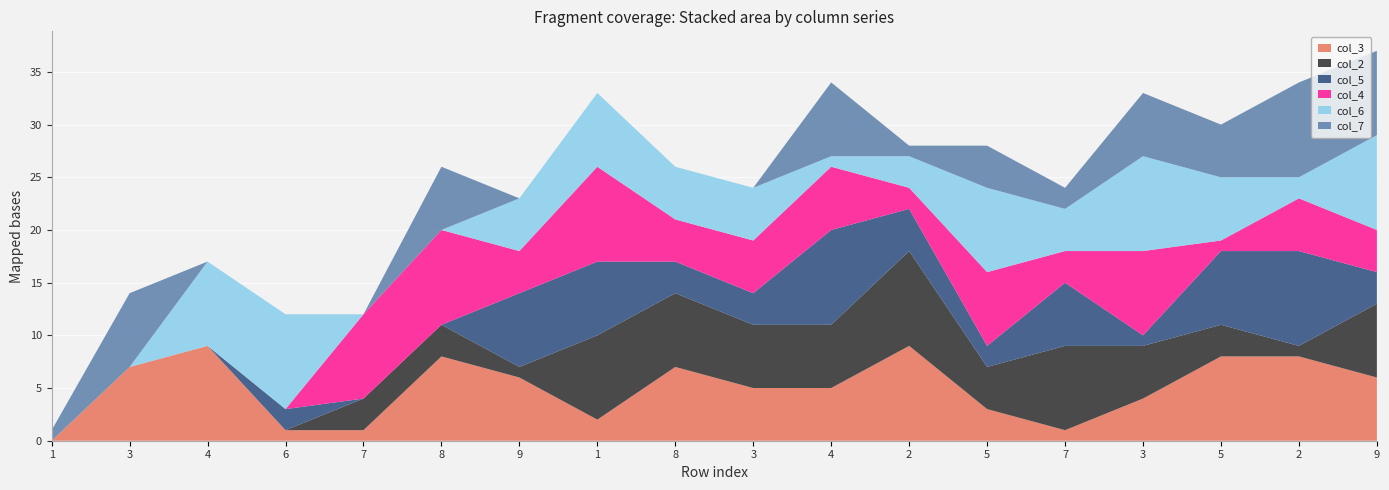

How many interior local peaks does the col_3 series have?

4